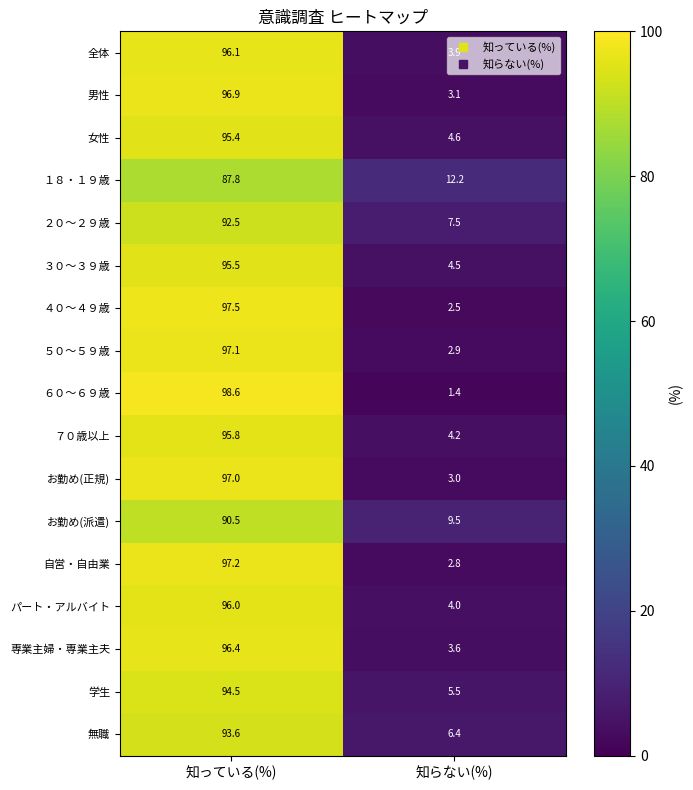

What is the approximate value of パート・アルバイト at 知っている(%)?

96.0